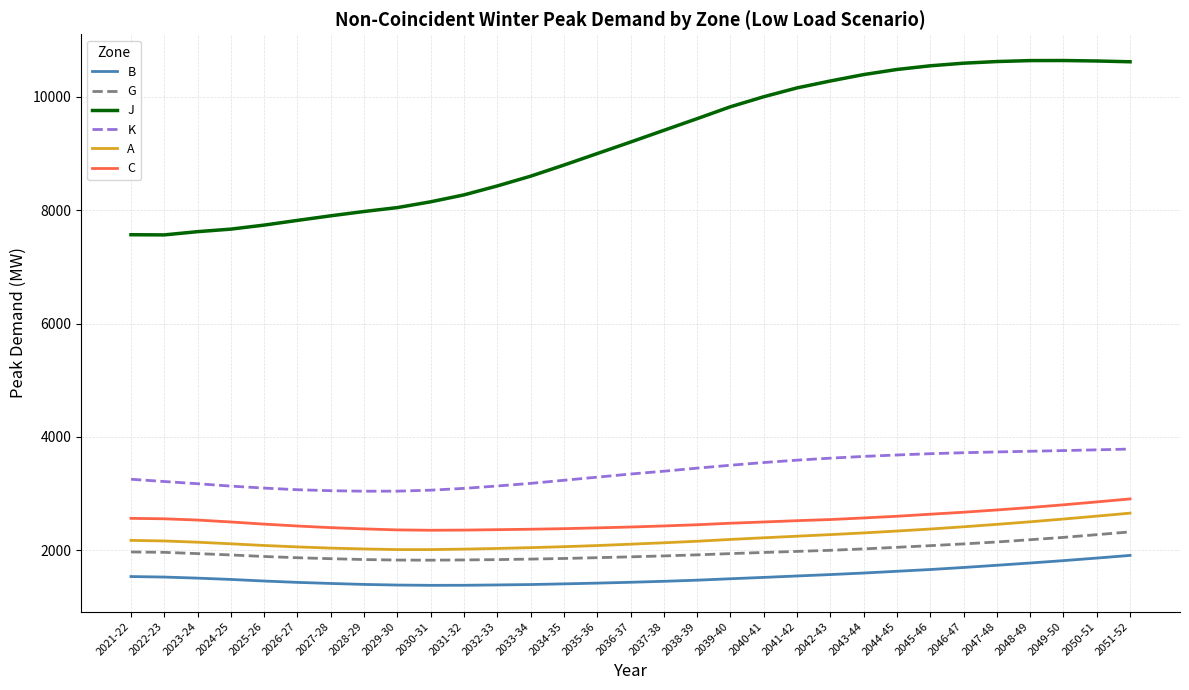

How many lines are shown in the chart?

6